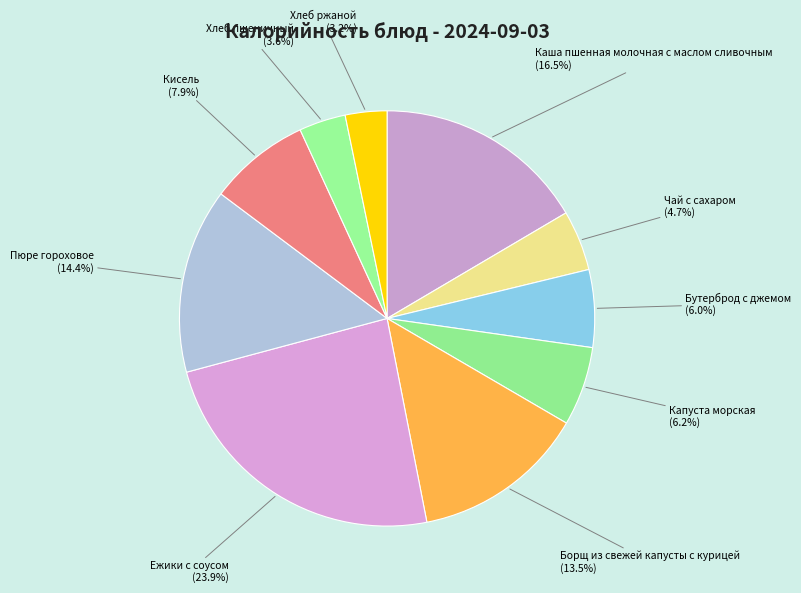

Combined, what portion of the pie is Хлеб ржаной and Капуста морская?

9.4%